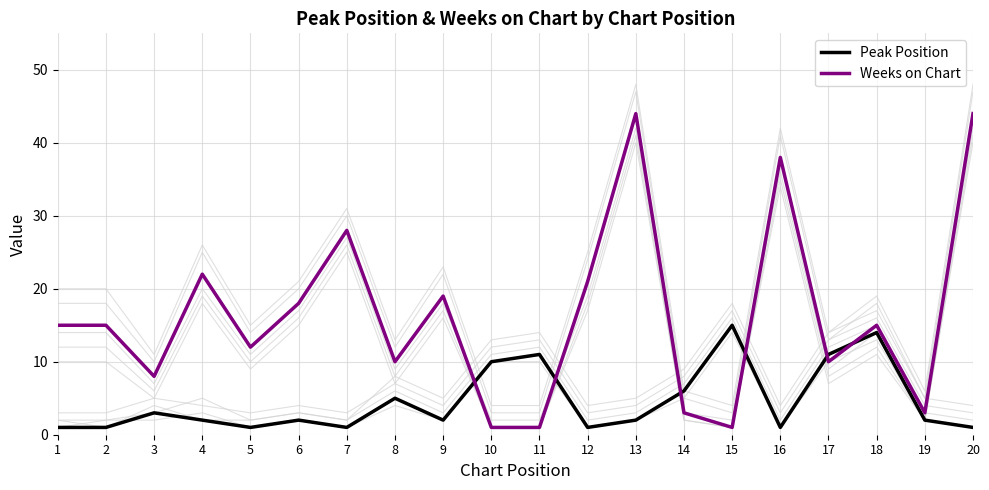

List the labels in order of Peak Position value, smallest first.

1, 2, 5, 7, 12, 16, 20, 4, 6, 9, 13, 19, 3, 8, 14, 10, 11, 17, 18, 15